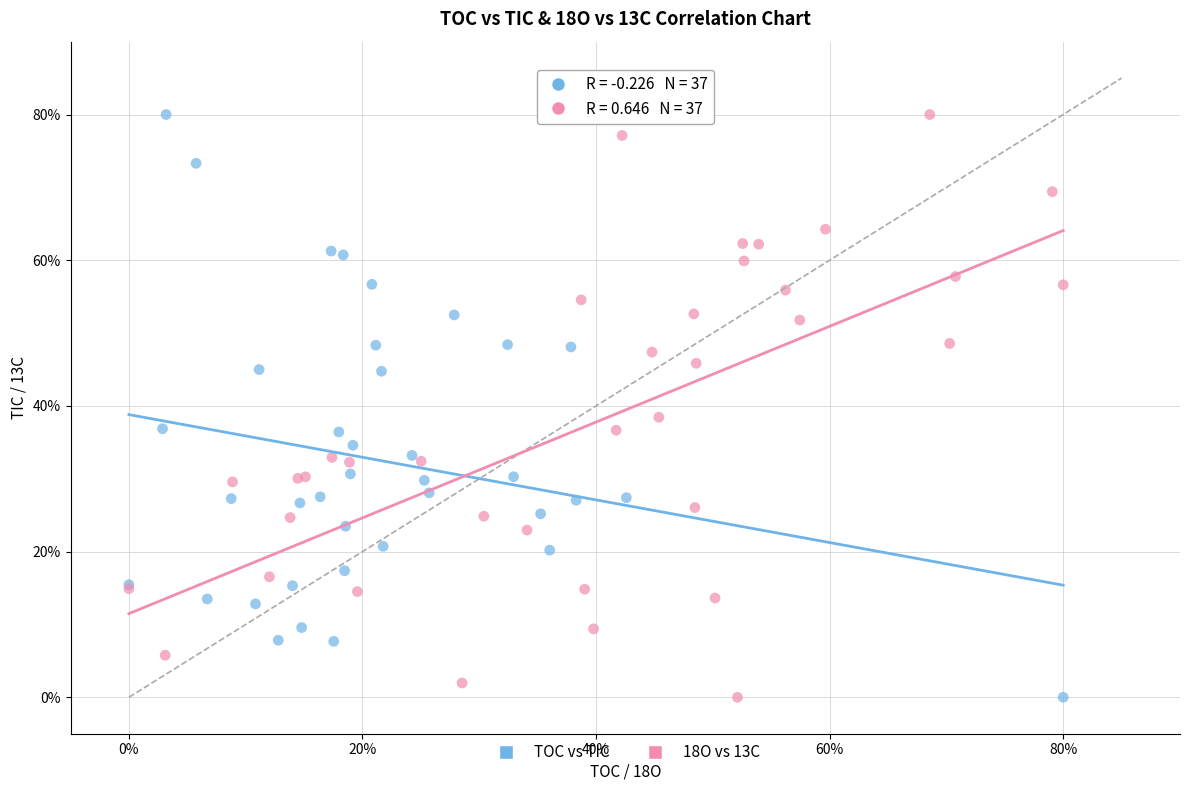

What are all the series names shown in the legend?

TOC vs TIC, 18O vs 13C